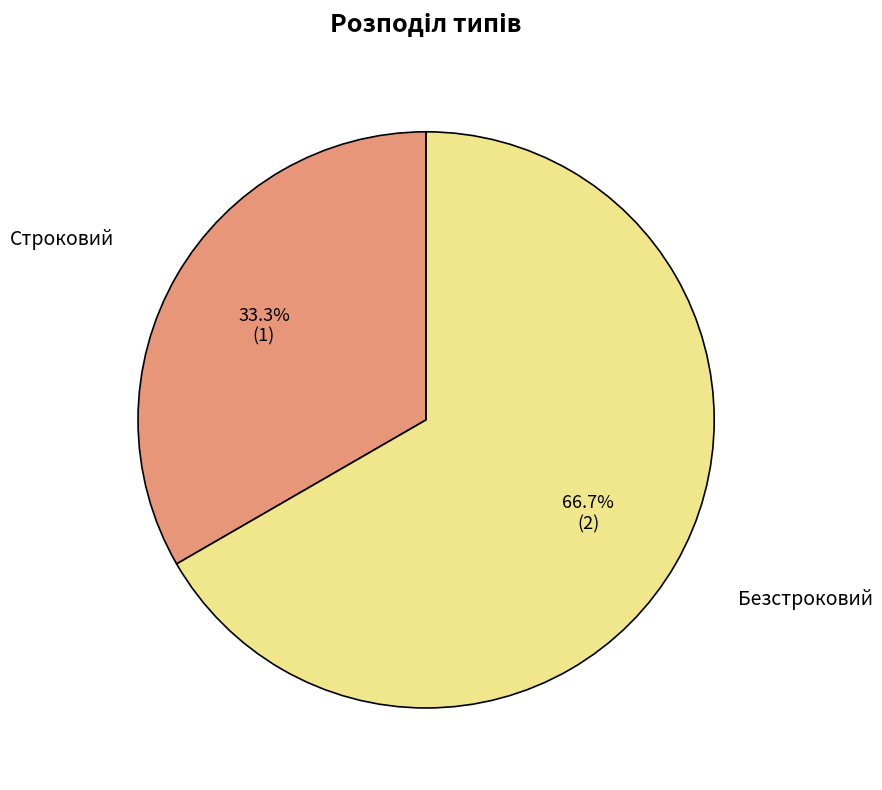

Is there any slice that represents more than half of the pie?

Yes